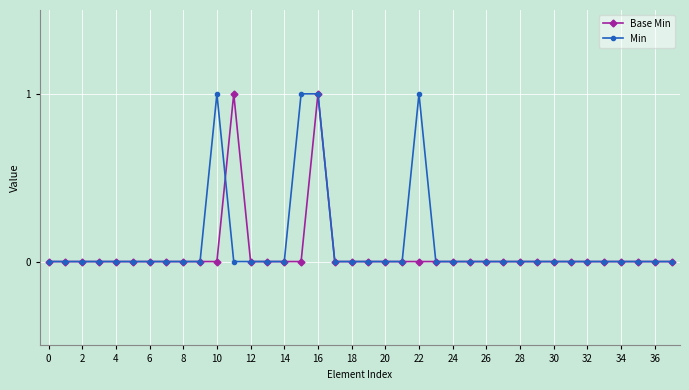

True or false: Min has more than 0 points higher than both neighbors.

True